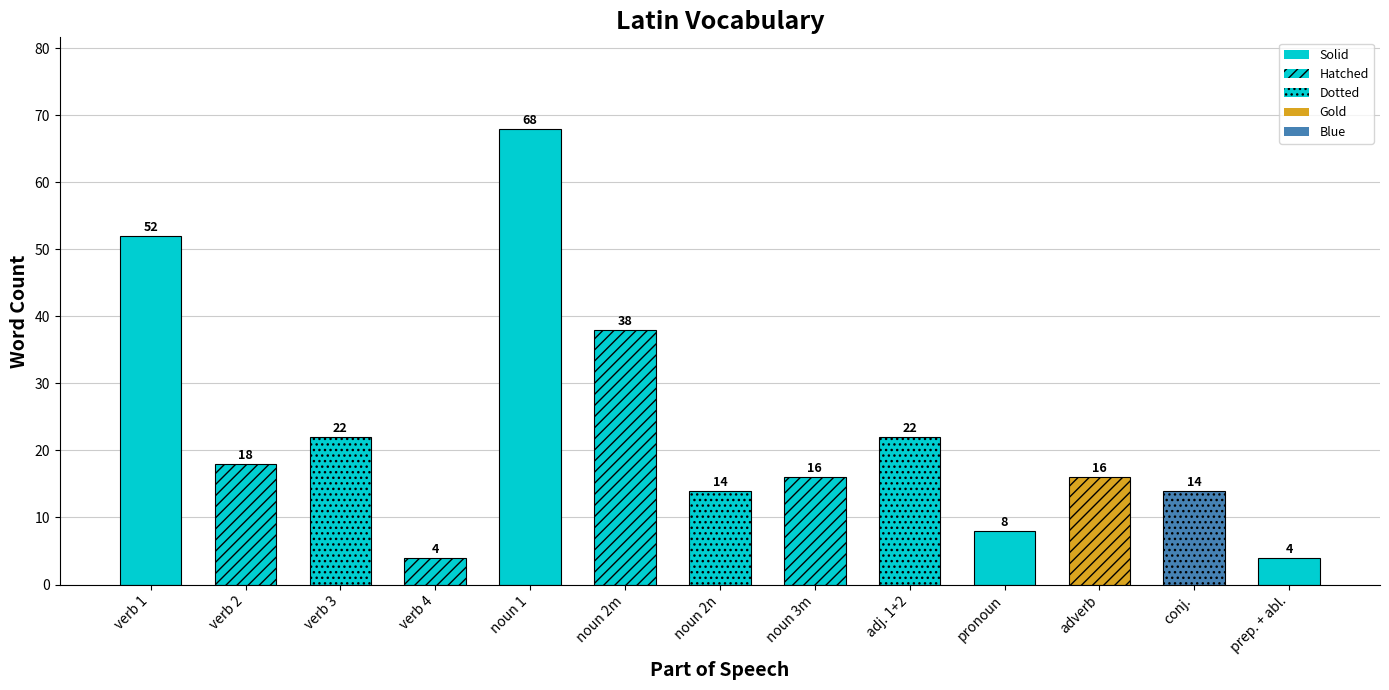

Reading right to left, extract all data points from this chart.

prep. + abl.=4	conj.=14	adverb=16	pronoun=8	adj. 1+2=22	noun 3m=16	noun 2n=14	noun 2m=38	noun 1=68	verb 4=4	verb 3=22	verb 2=18	verb 1=52